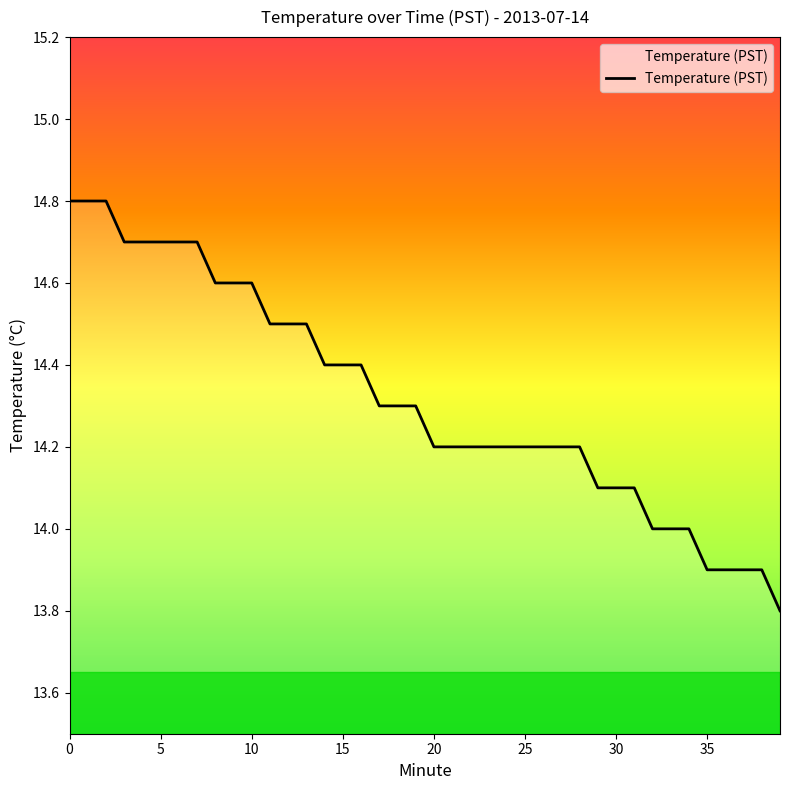

Does the chart display data point markers on the line(s)?

No